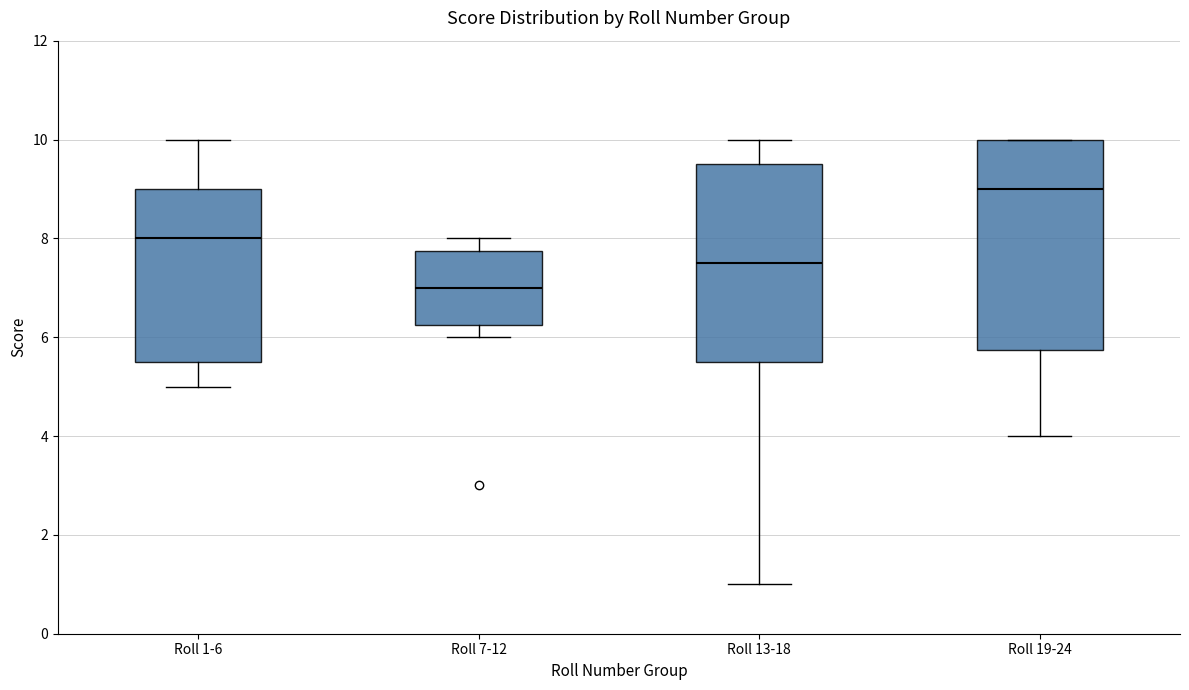

Reading left to right, transcribe this box plot: for each box, give where its median line is, the range the box spans, and where its two whiskers end, as read against the y-axis. The values are not printed on the chart, so give them approximately, as read against the axis.

Roll 1-6: median 8.0, box 5.6 to 9.0, whiskers 5.0 to 10.0
Roll 7-12: median 7.0, box 6.2 to 7.8, whiskers 6.0 to 8.0
Roll 13-18: median 7.6, box 5.6 to 9.6, whiskers 1.0 to 10.0
Roll 19-24: median 9.0, box 5.8 to 10.0, whiskers 4.0 to 10.0